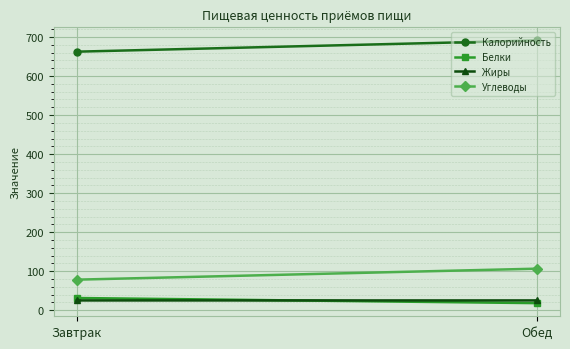

Which category has the highest value in the Жиры series?

Обед